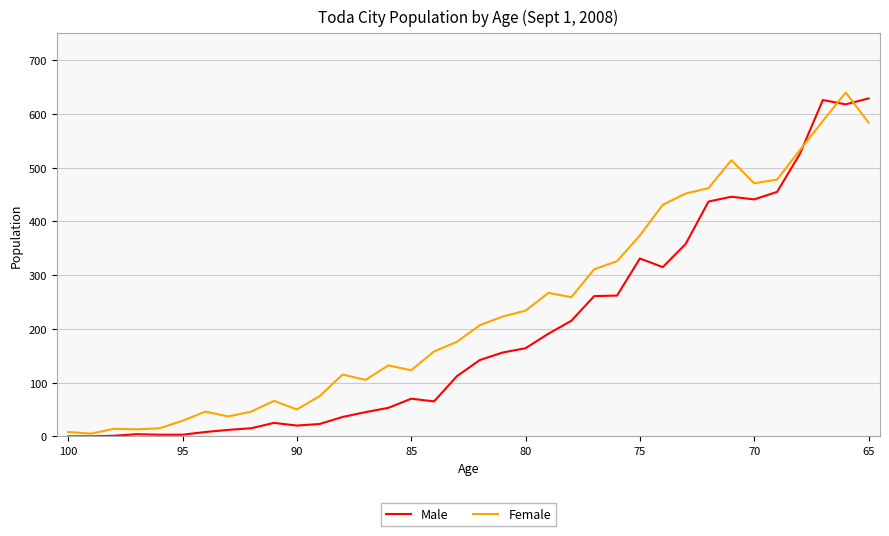

List the series in order of their overall mean, lowest first.

Male, Female